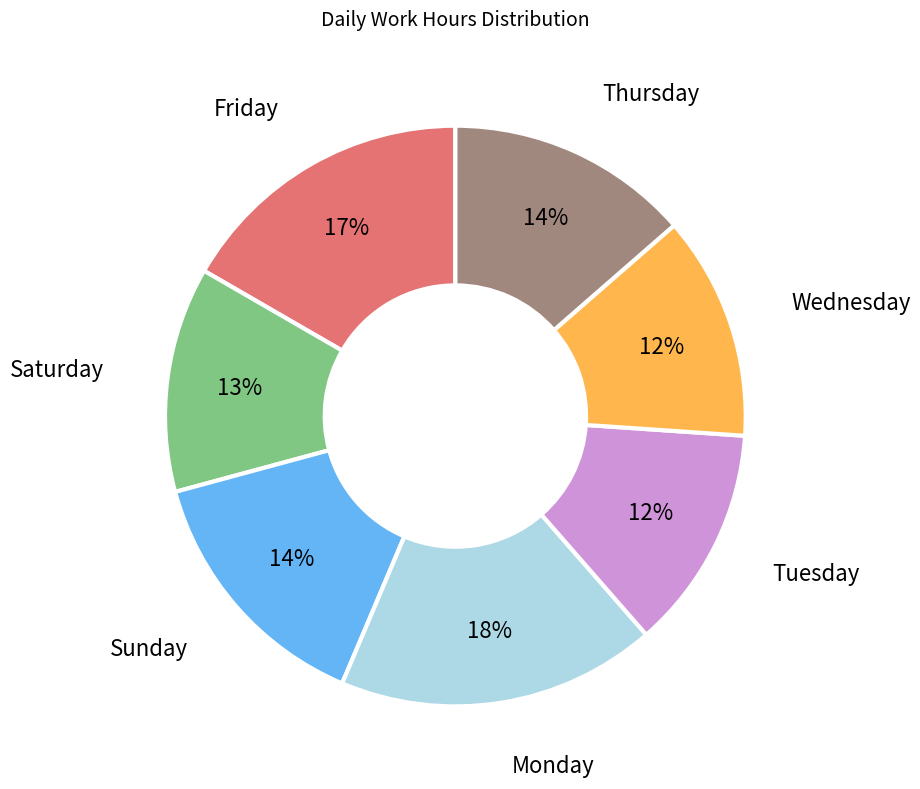

Is there any slice that represents more than half of the pie?

No